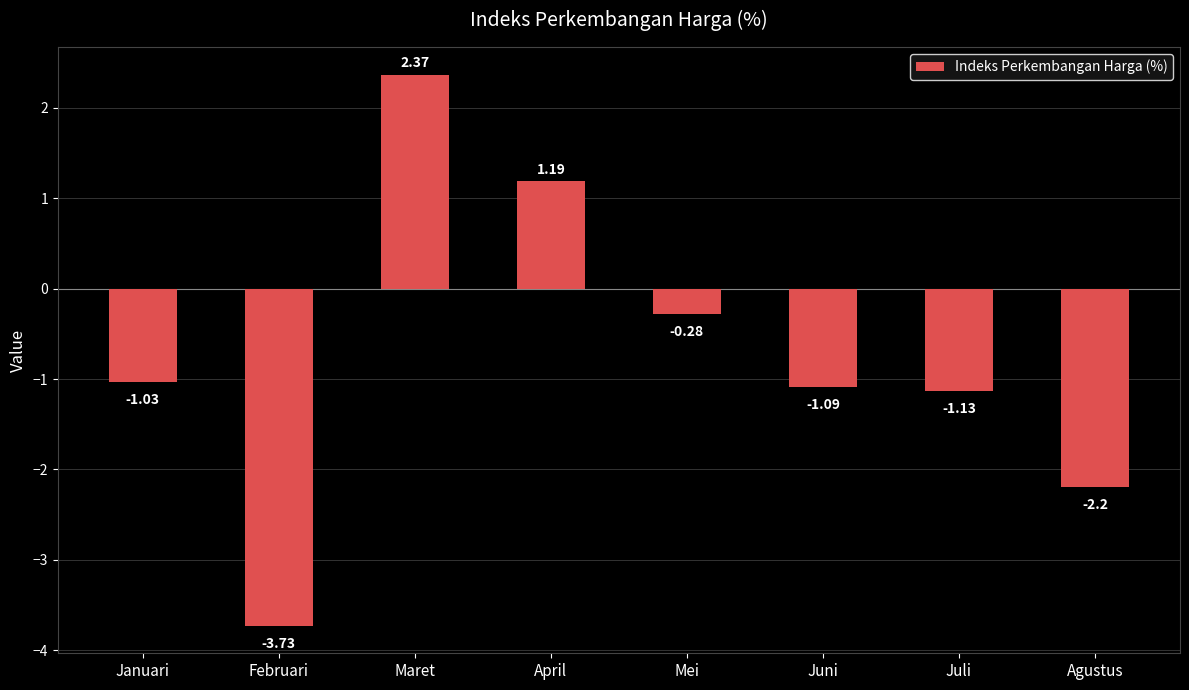

What is the average value?

-0.7